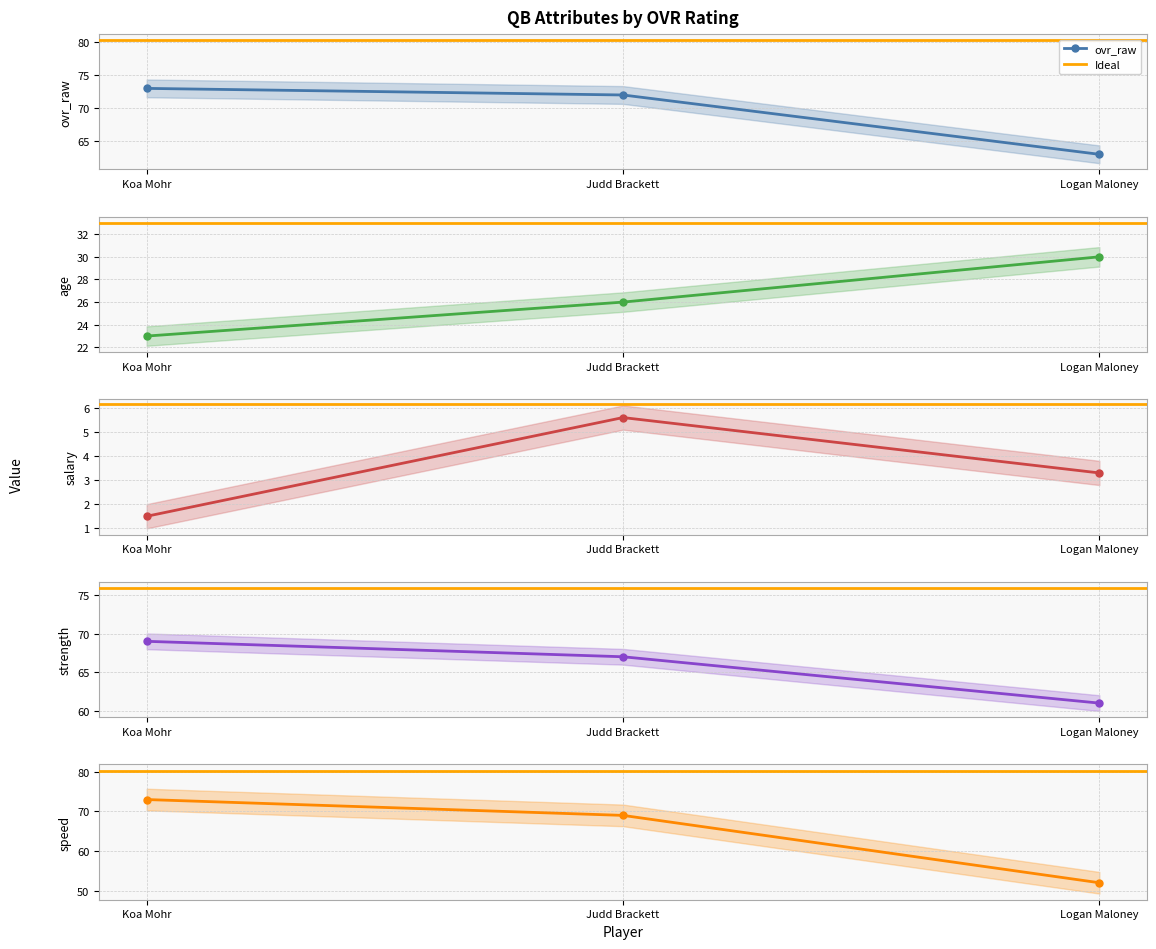

Reading left to right, what are all the values shown in this chart?

ovr_raw: 73.0	72.0	63.0
age: 23.0	26.0	30.0
salary: 1.5	5.6	3.3
strength: 69.0	67.0	61.0
speed: 73.0	69.0	52.0